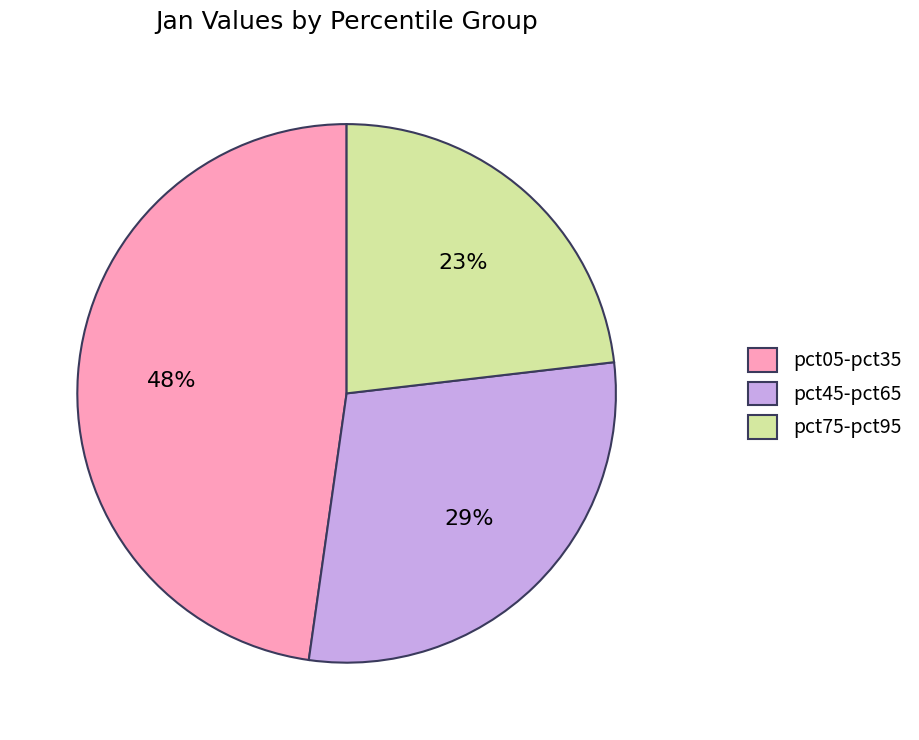

Count the number of slices in the pie.

3